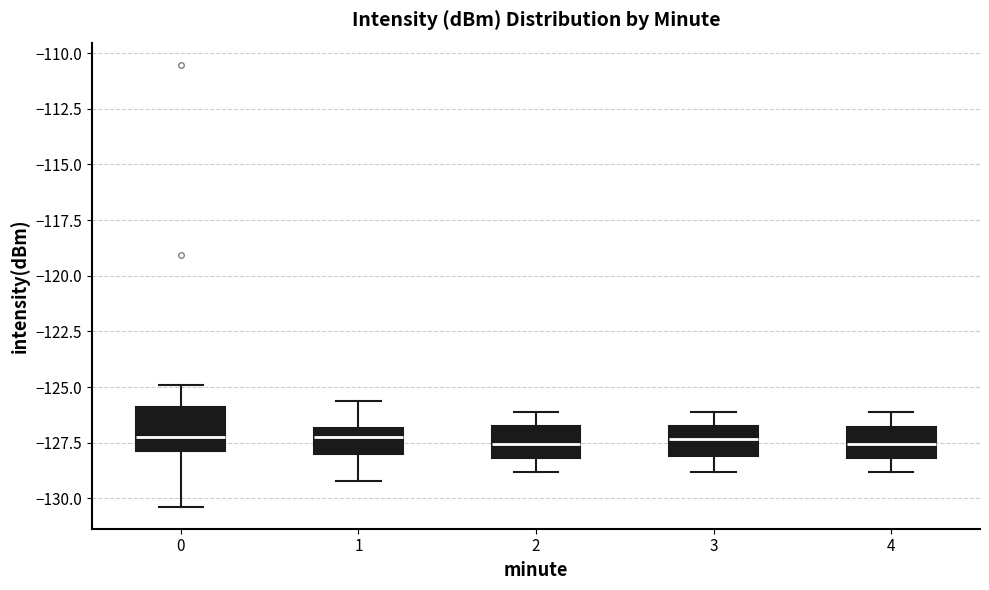

Reading left to right, transcribe this box plot: for each box, give where its median line is, the range the box spans, and where its two whiskers end, as read against the y-axis. The values are not printed on the chart, so give them approximately, as read against the axis.

0: median -127.0, box -128.0 to -126.0, whiskers -130.5 to -125.0
1: median -127.0 (inside the box), box -128.0 to -127.0, whiskers -129.0 to -125.5
2: median -127.5, box -128.0 to -126.5, whiskers -129.0 to -126.0
3: median -127.5, box -128.0 to -126.5, whiskers -129.0 to -126.0
4: median -127.5, box -128.0 to -127.0, whiskers -129.0 to -126.0